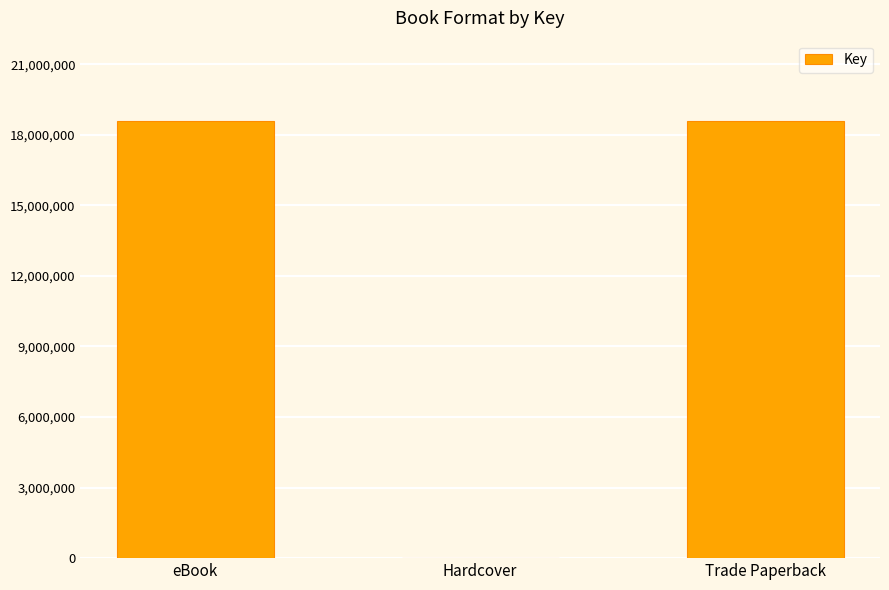

Count the values in the range 5167 to 18586620.

3